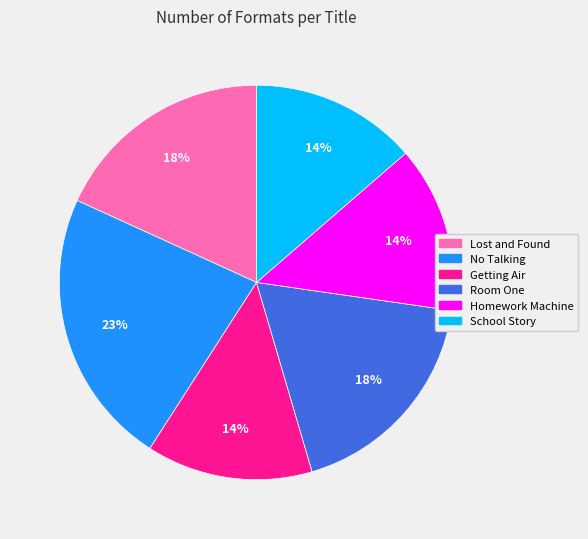

Is there a majority slice in this chart?

No